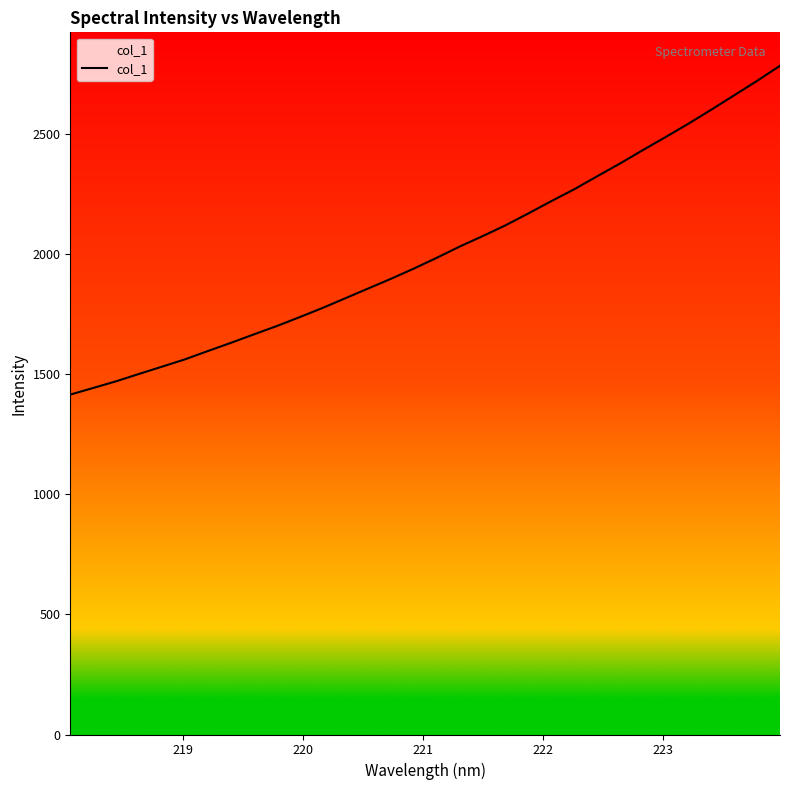

Count the number of categories in the chart.

32